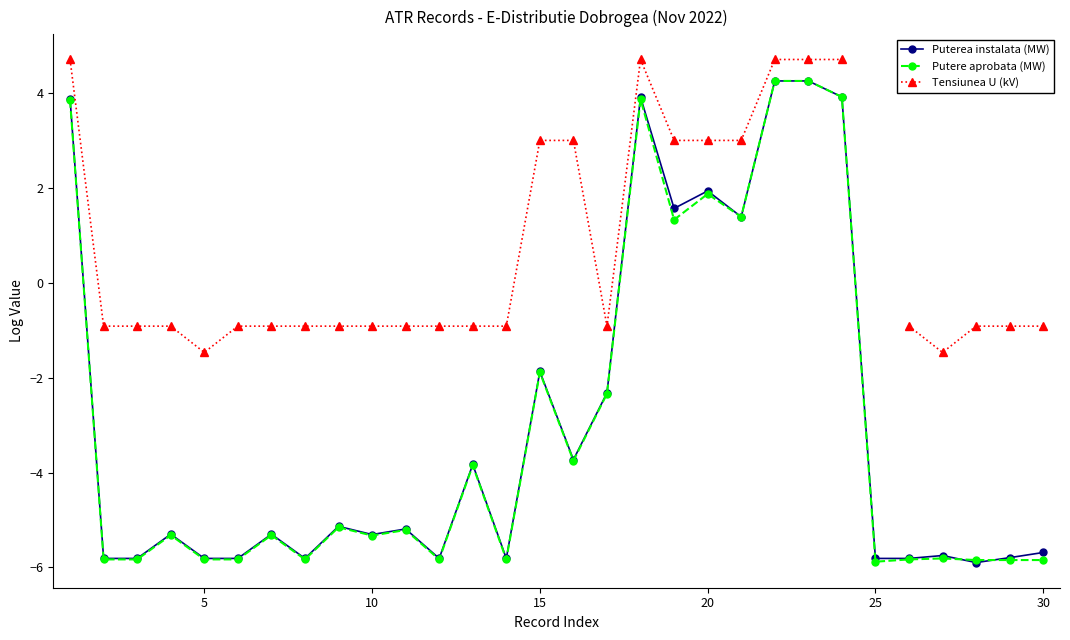

What is the minimum value for Putere aprobata (MW)?

-5.9